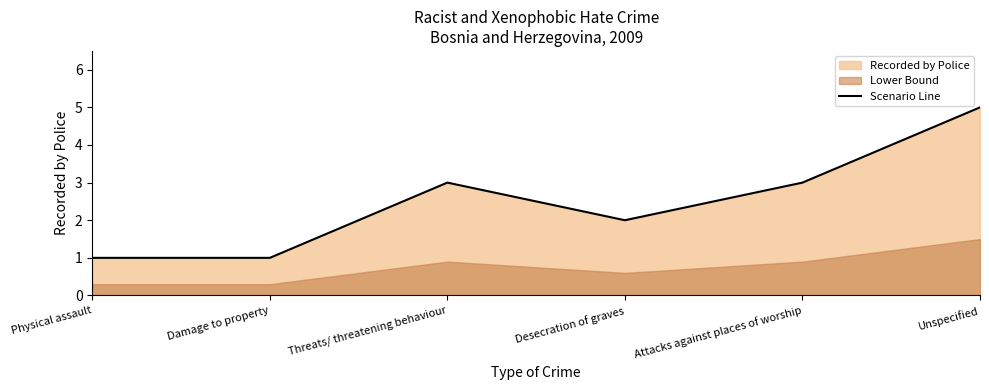

Reading left to right, extract all data points from this chart.

1	1	3	2	3	5